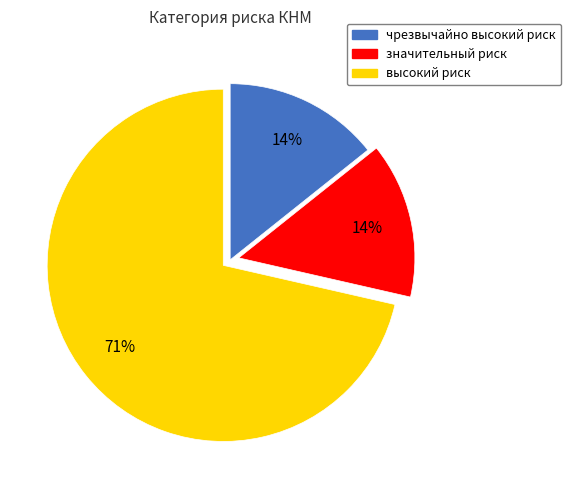

To the nearest percent, what percentage of the pie is значительный риск?

14%